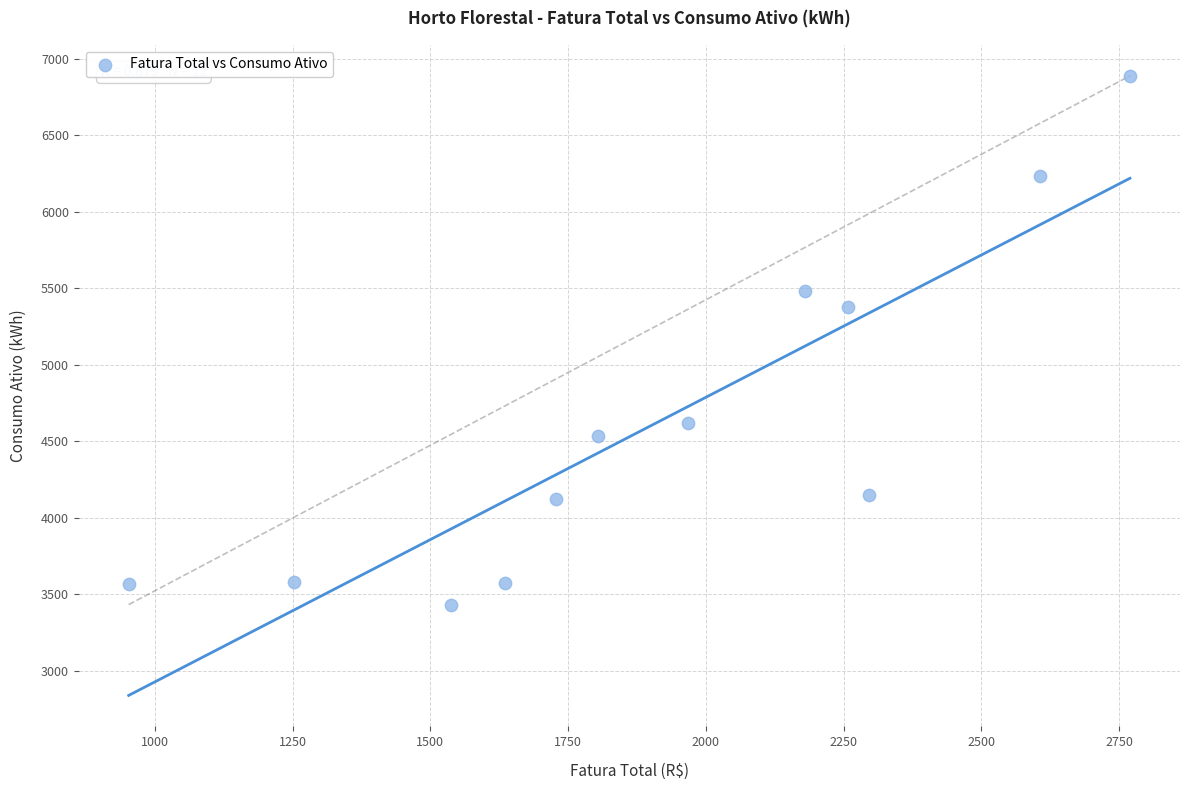

What Y value in the scatter plot is closest to 5160?

5375